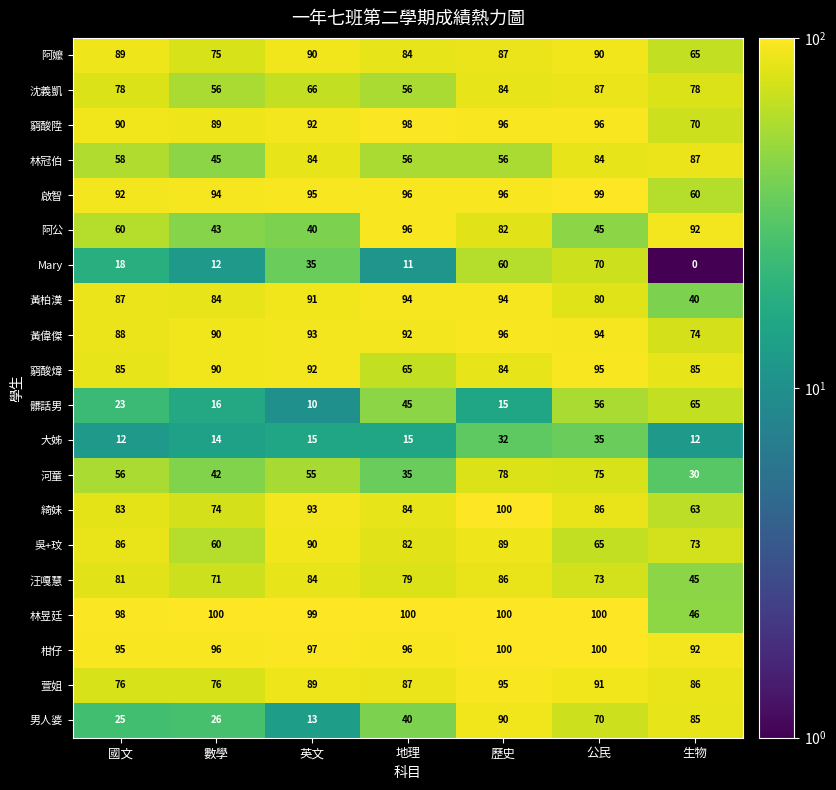

What is the maximum value for 林昱廷?

100